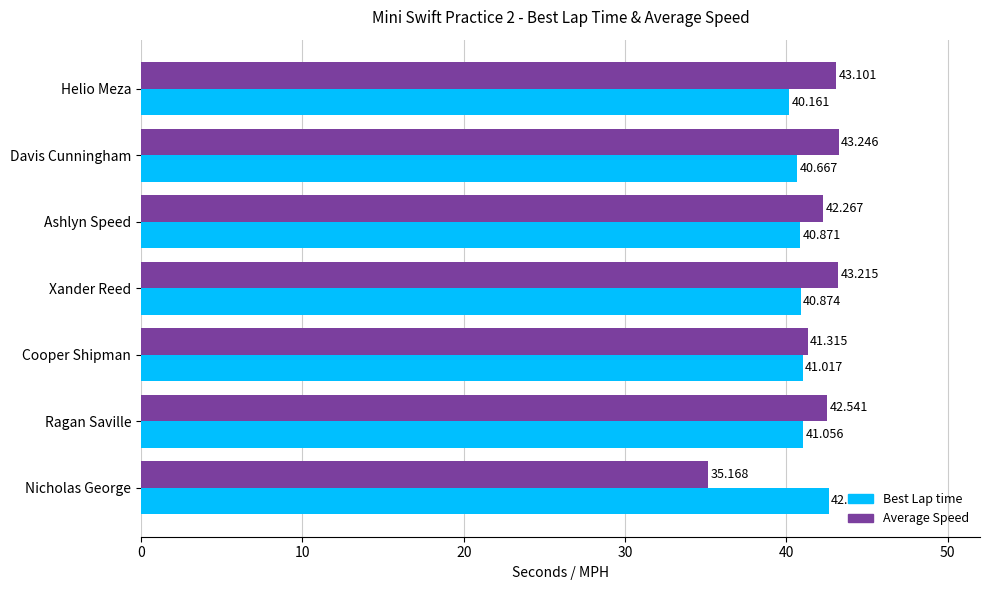

List the labels in order of Average Speed value, largest first.

Davis Cunningham, Xander Reed, Helio Meza, Ragan Saville, Ashlyn Speed, Cooper Shipman, Nicholas George